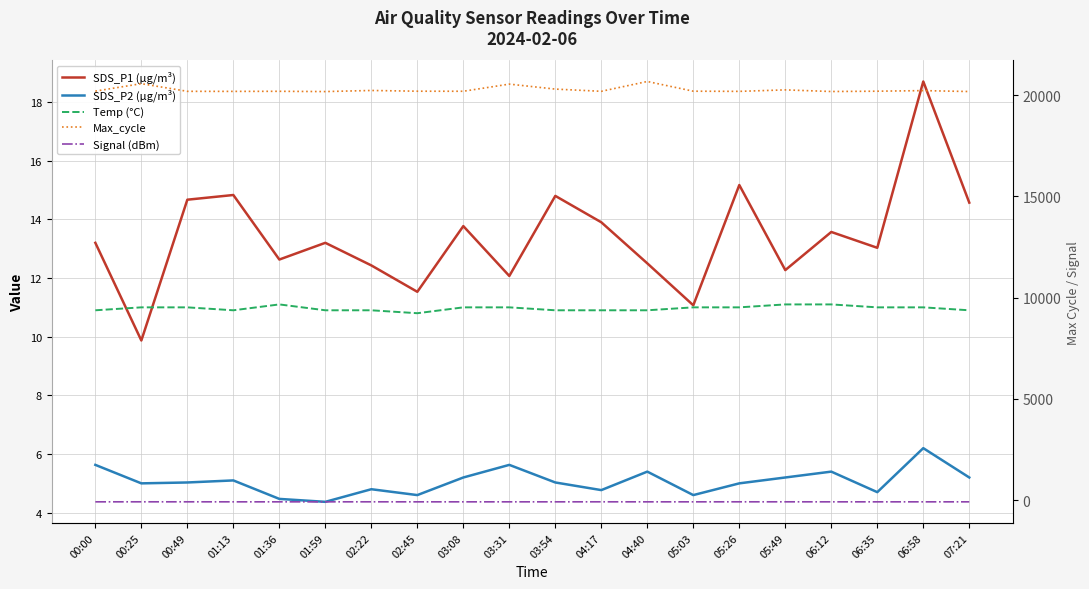

Which series has the largest total across all categories?

Max_cycle